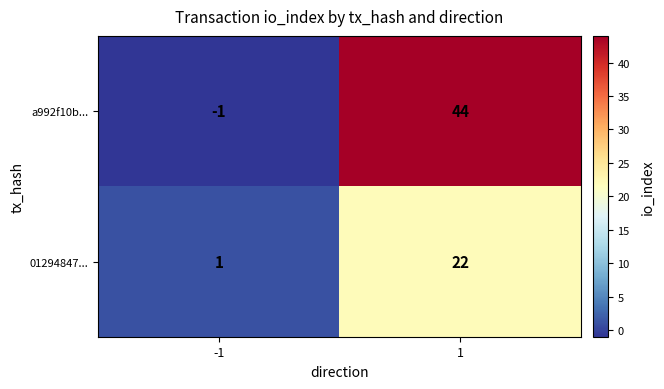

How many distinct data groups are displayed?

2